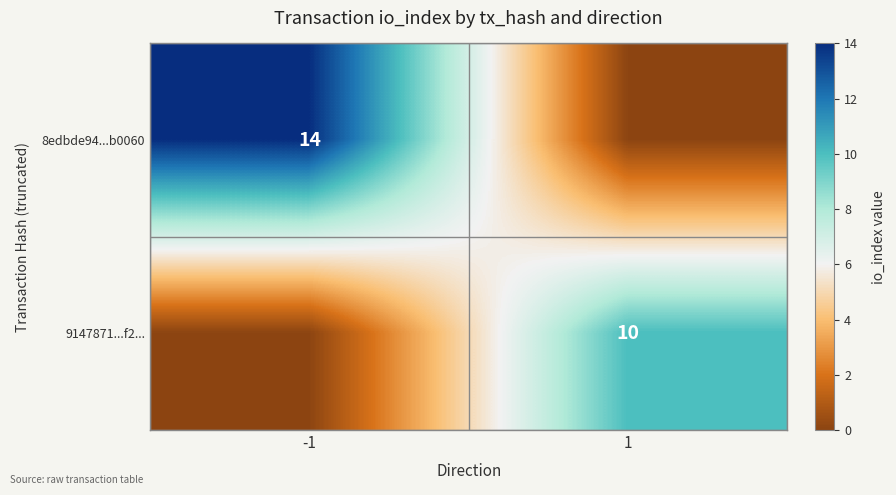

Which label corresponds to the largest value in the chart?

-1